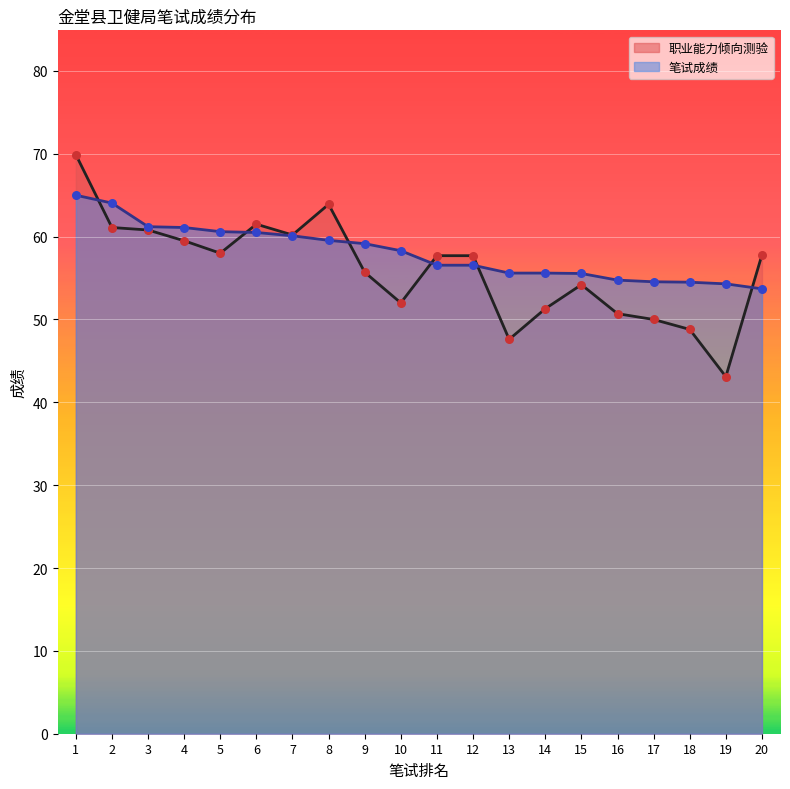

What is the total value across all series at 11?

114.2